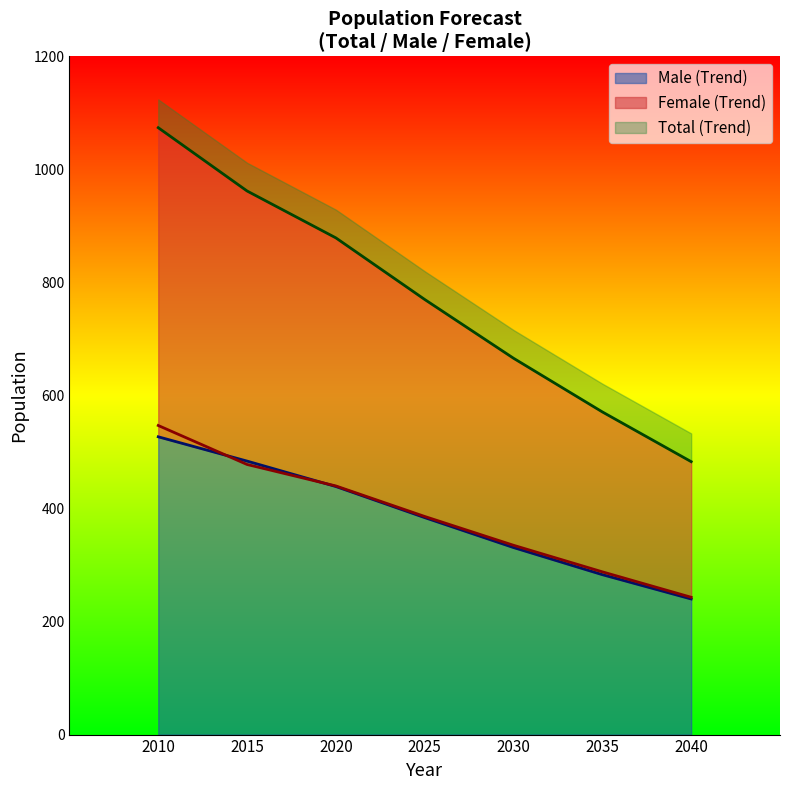

What is the value of the Male (Trend) point at the 2nd from the left?

484